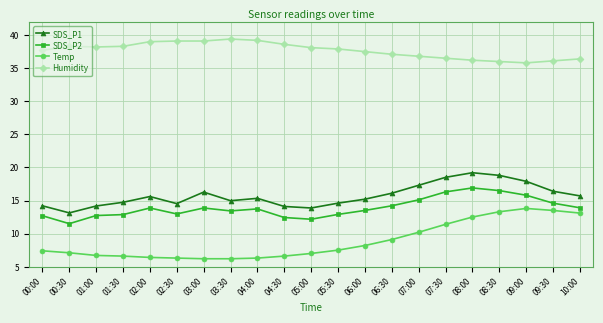

Which category has the lowest value in the SDS_P1 series?

00:30